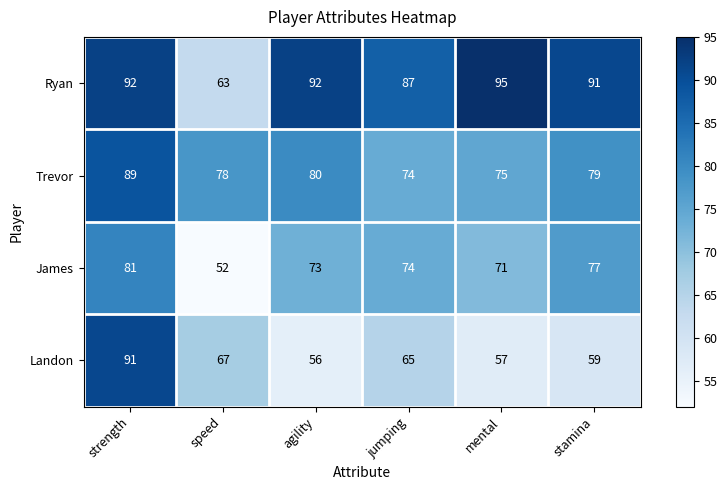

The value of Trevor at stamina is 79. True or false?

True